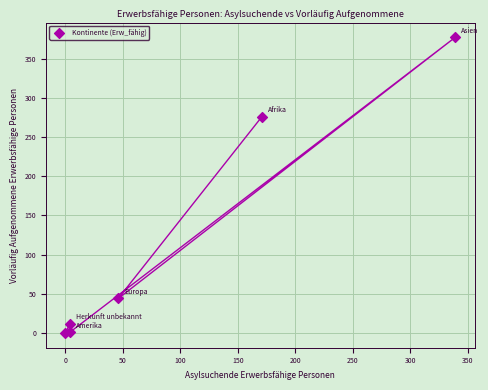

What is the range of X values (max minus min)?

339